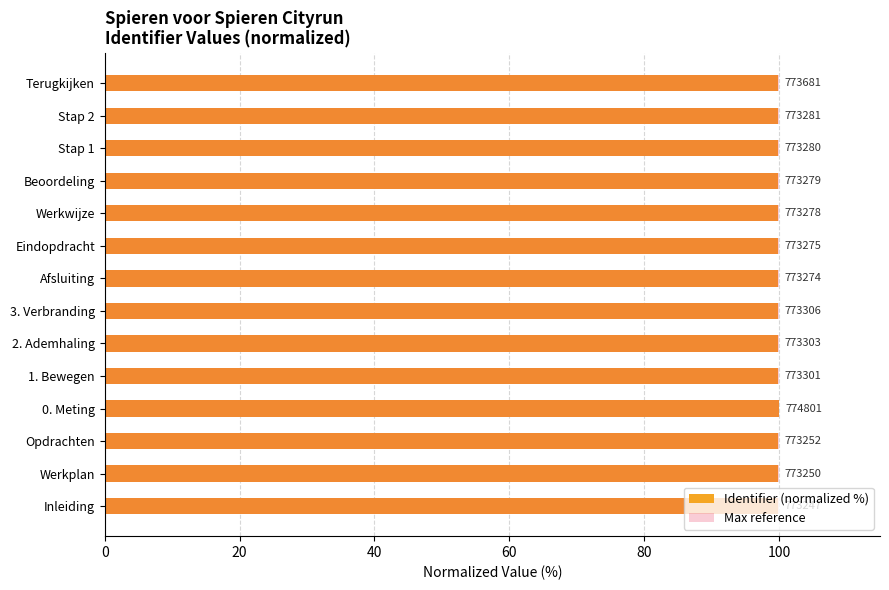

Which series changed the most between 0 and 20?

Identifier (normalized %)